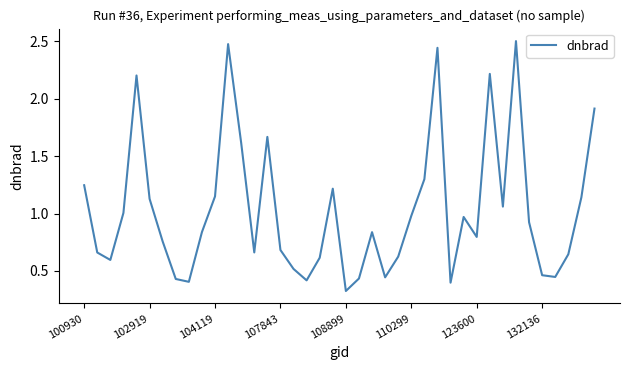

True or false: there are more than 1 points higher than both neighbors.

True